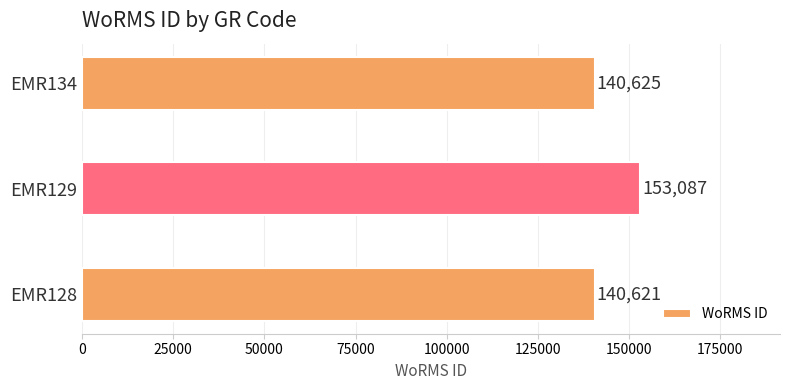

What is the difference between the maximum and minimum values?

12466